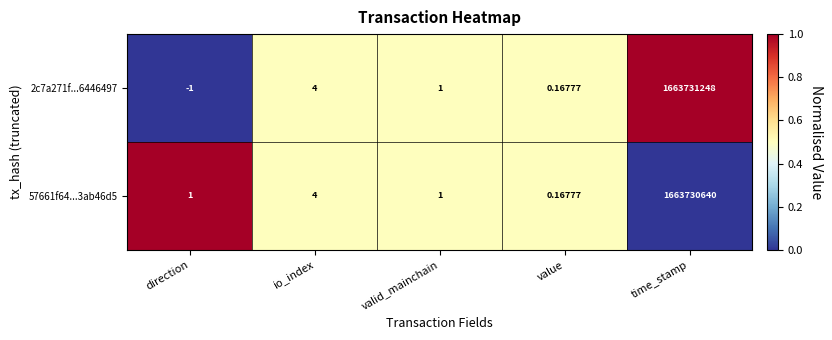

Where does the 2c7a271f...6446497 series first go above 1?

io_index